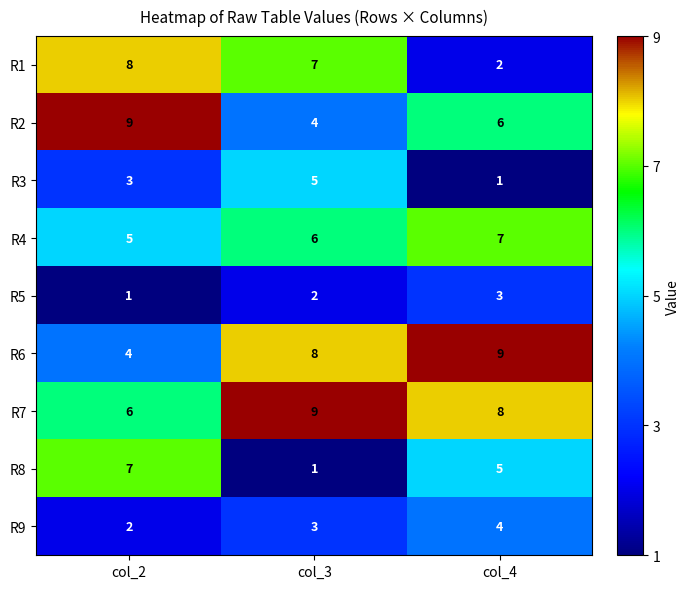

The value of R7 at col_4 is 8. True or false?

True